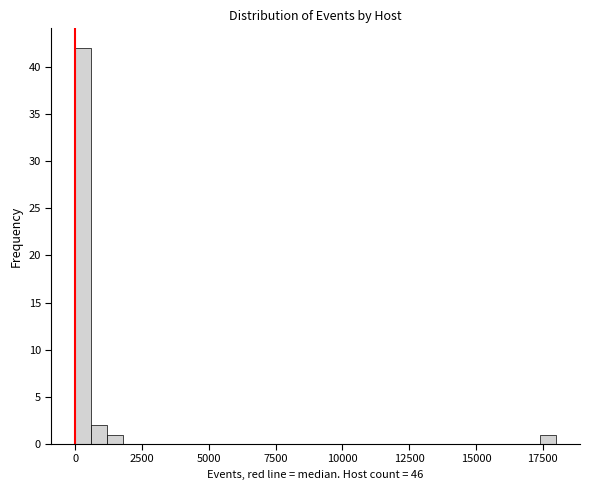

Read against the x-axis, roughly where is the centre of the tallest bar?

500